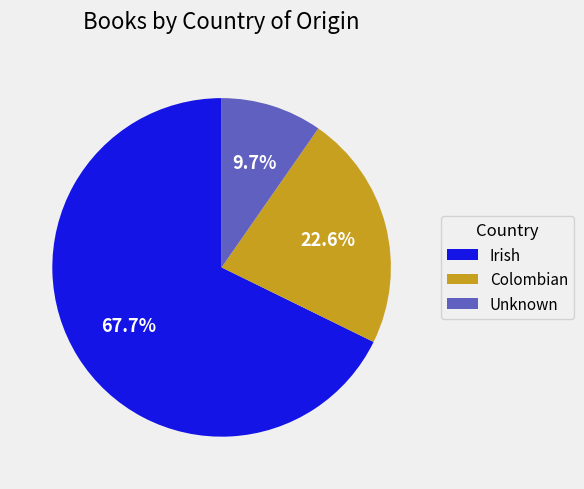

Count the number of slices in the pie.

3